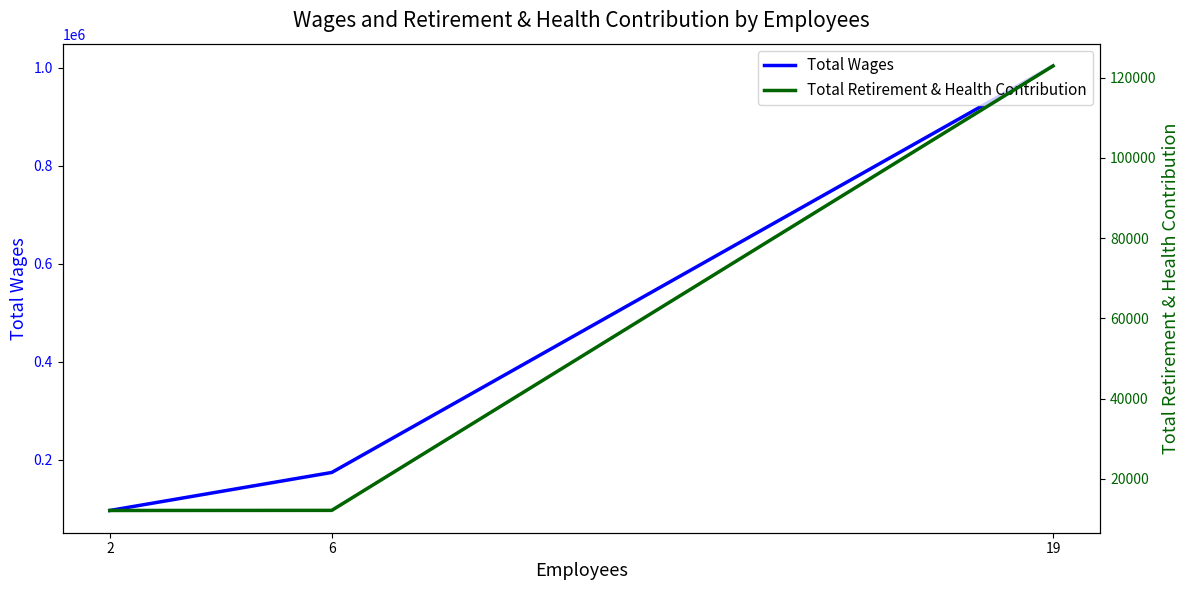

Rank the series at 2 from lowest to highest value.

Total Retirement & Health Contribution, Total Wages